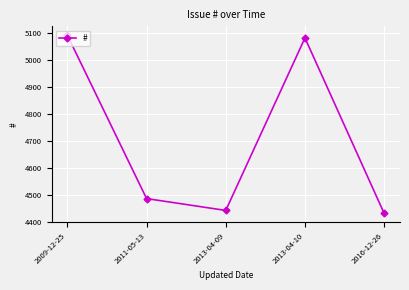

At which label does the data first exceed 4487?

2009-12-25